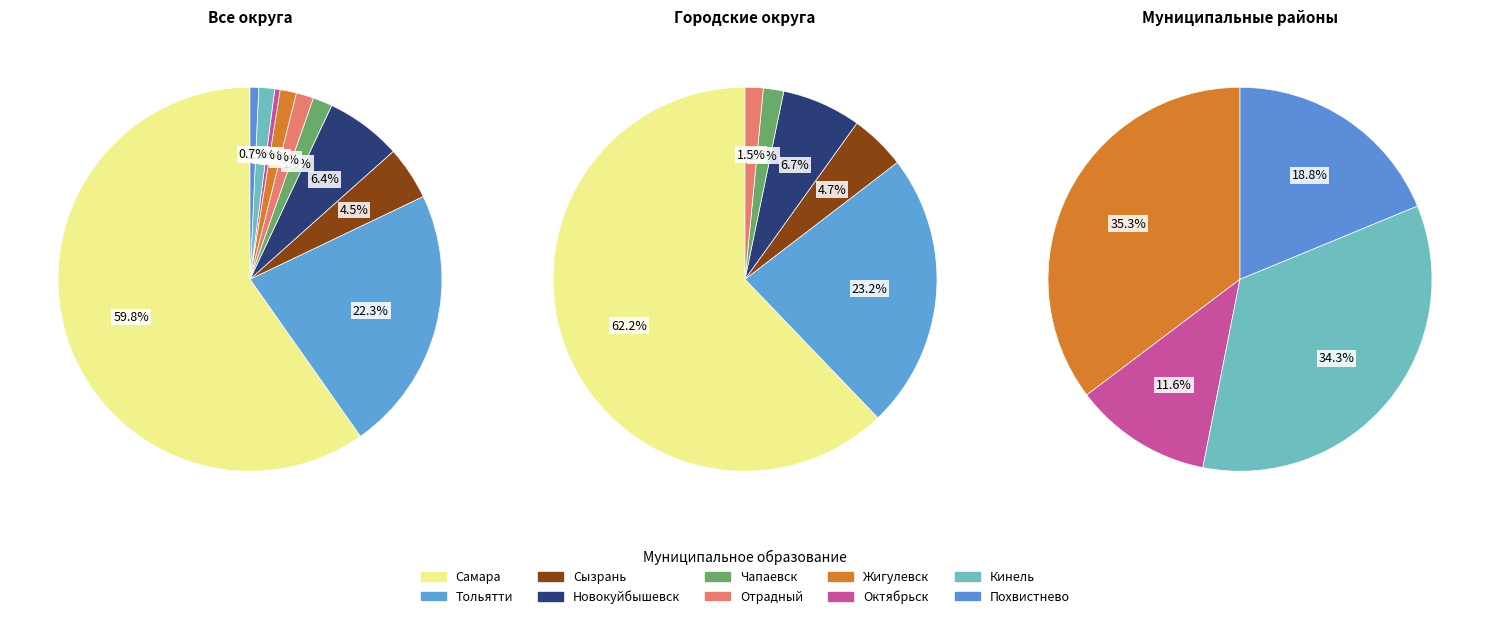

What percentage is the Кинель slice, to the nearest percent?

1%